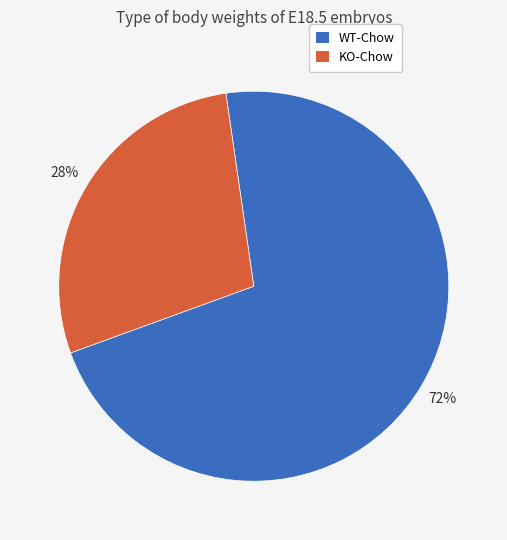

How many segments does this pie chart have?

2